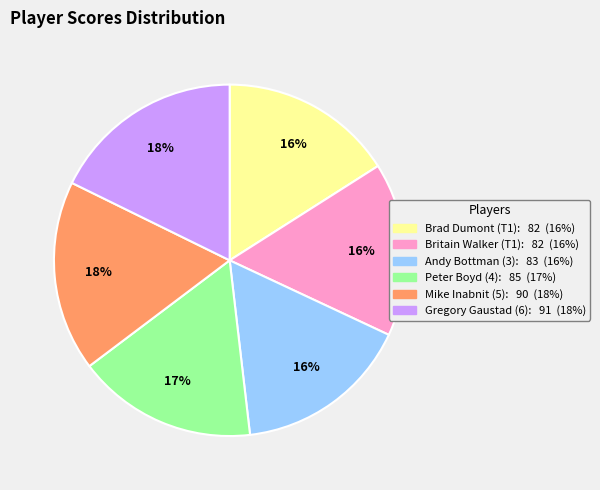

True or false: Gregory Gaustad (6) accounts for 18% of the total.

True